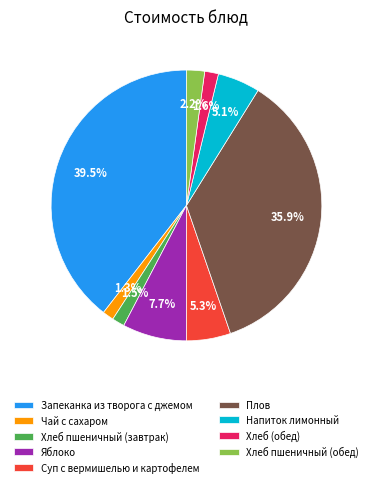

Does Напиток лимонный represent more than half of the total?

No